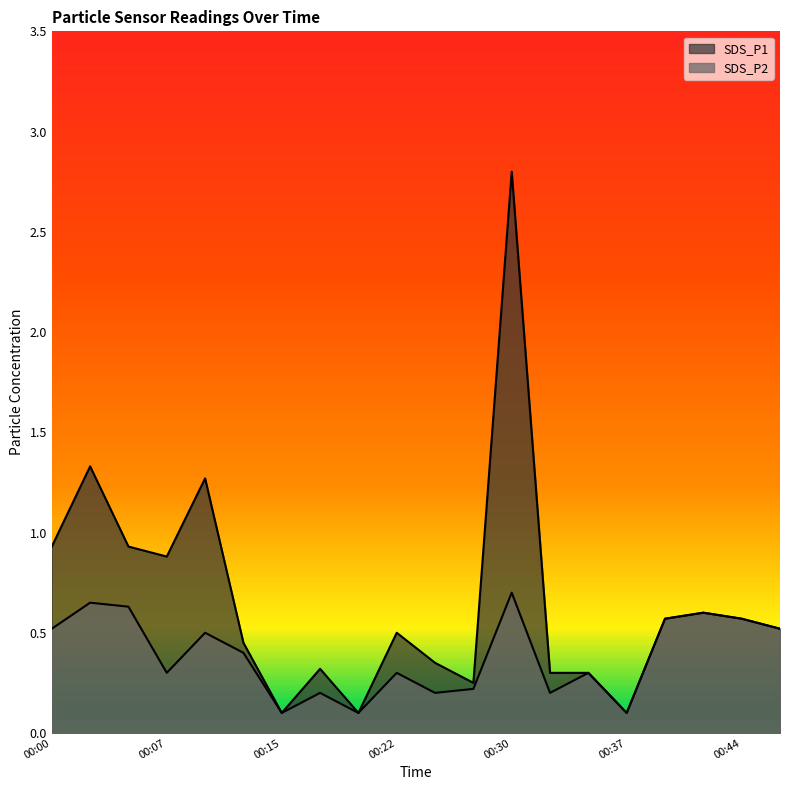

True or false: SDS_P1 and SDS_P2 intersect in this chart.

False